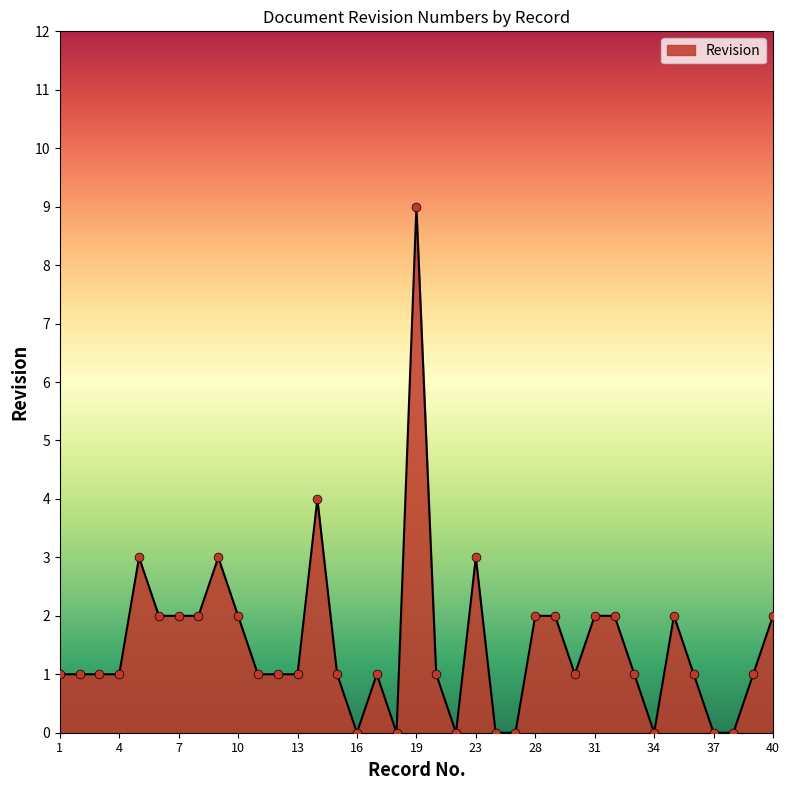

What is the maximum value shown in the chart?

9